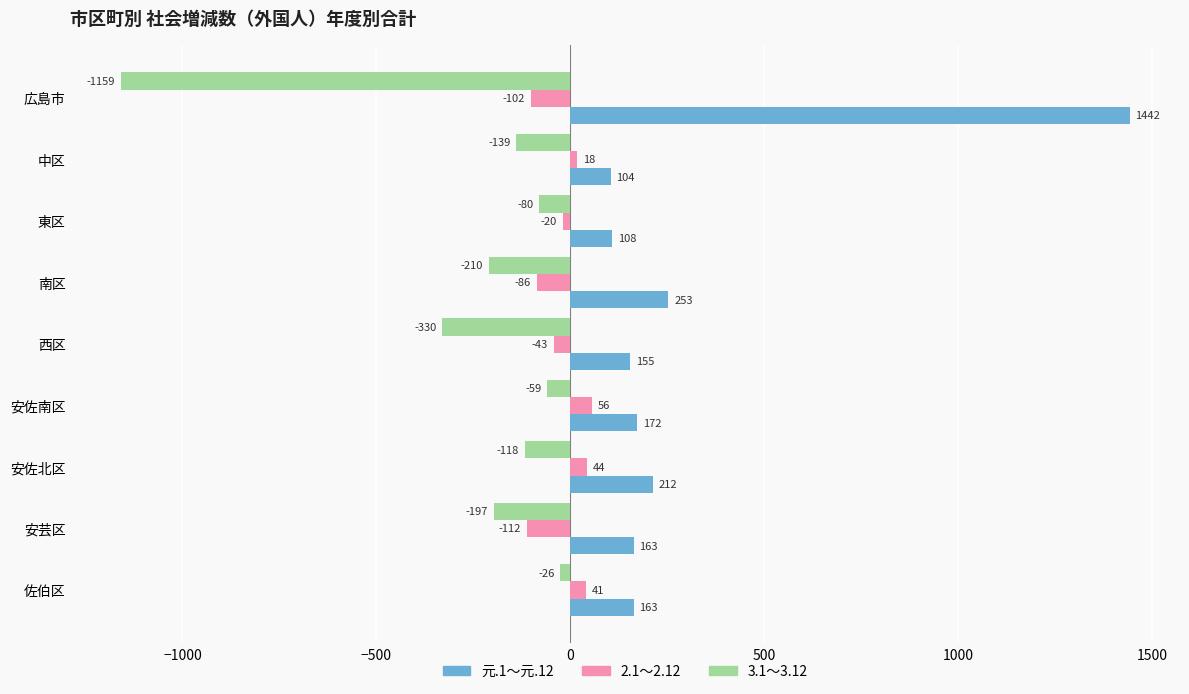

Which series has the largest range (max minus min)?

元.1～元.12